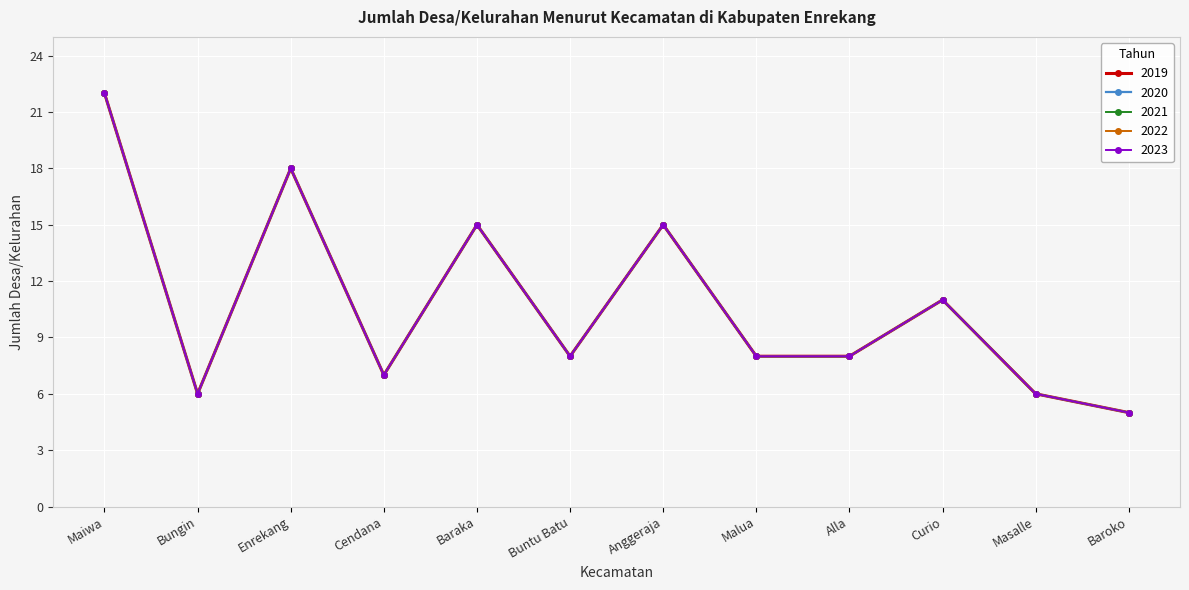

What is the minimum value for 2023?

5